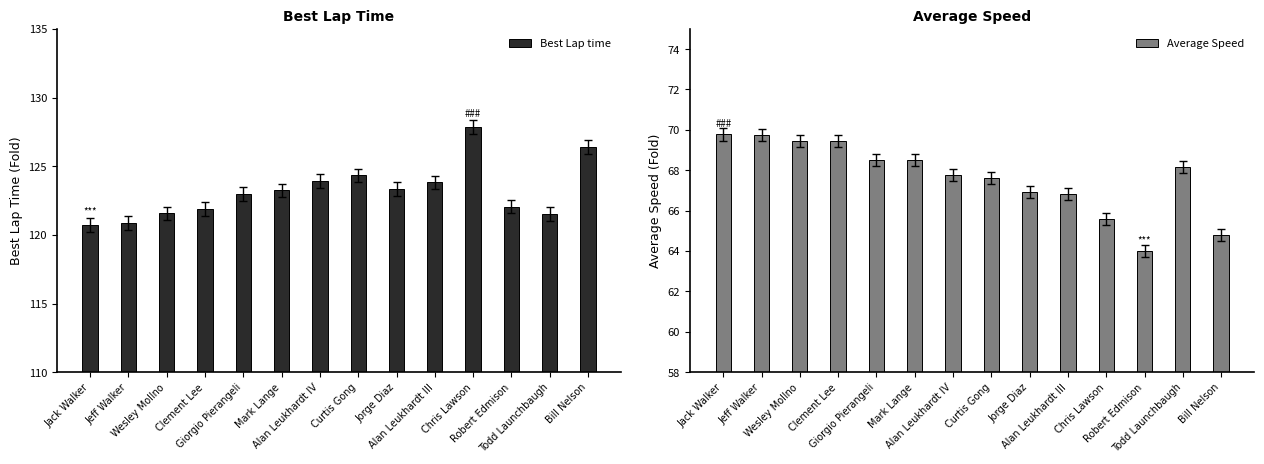

Is it true that Average Speed equals 98.3 at Jack Walker?

False